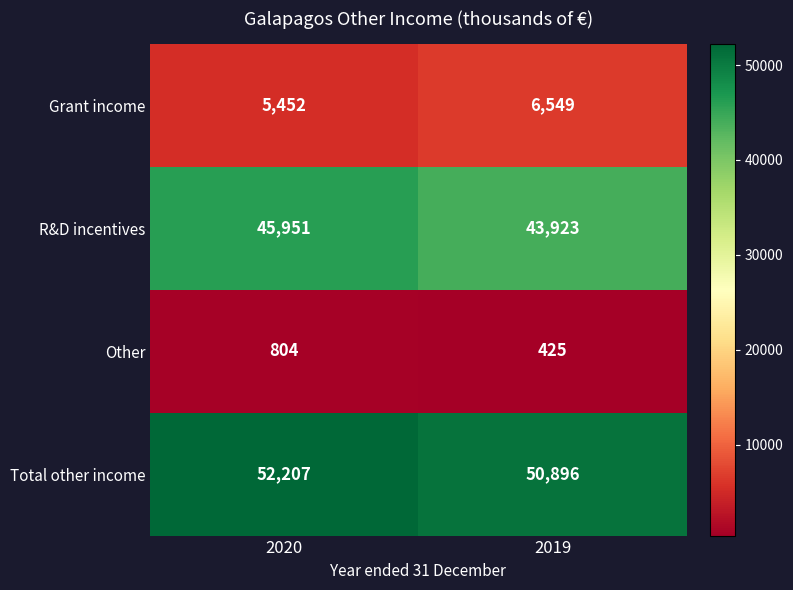

The value of R&D incentives at 2019 is 43923. True or false?

True